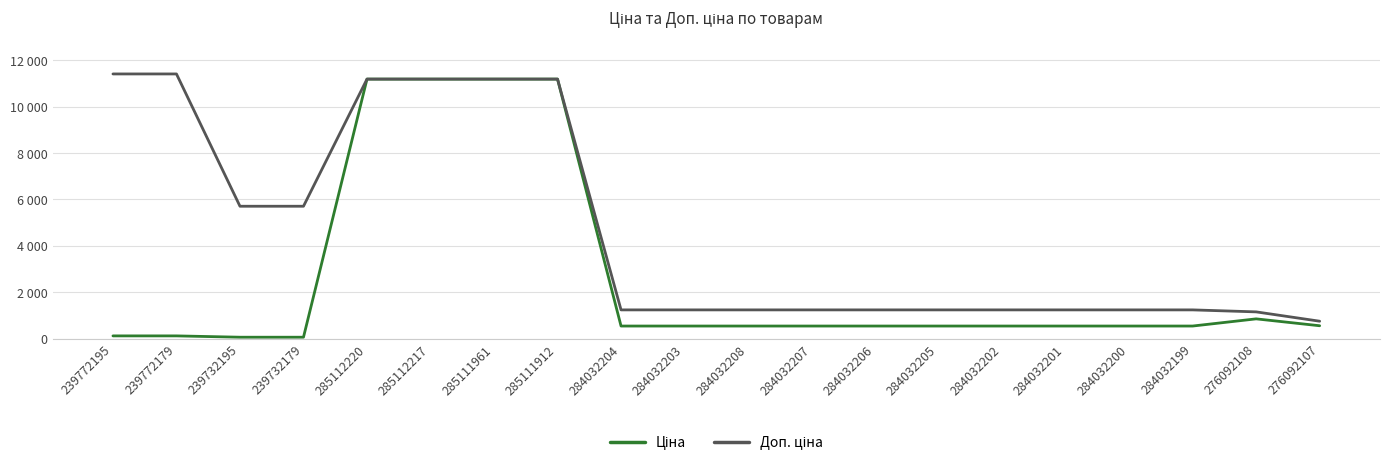

Is this an area chart (filled region under the line)?

No